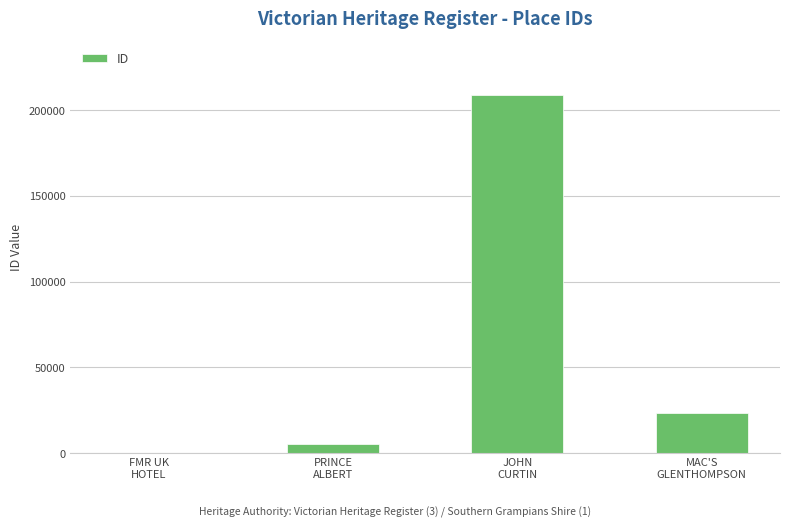

Reading left to right, extract all data points from this chart.

FMR UK
HOTEL=297	PRINCE
ALBERT=5452	JOHN
CURTIN=208812	MAC'S
GLENTHOMPSON=23394